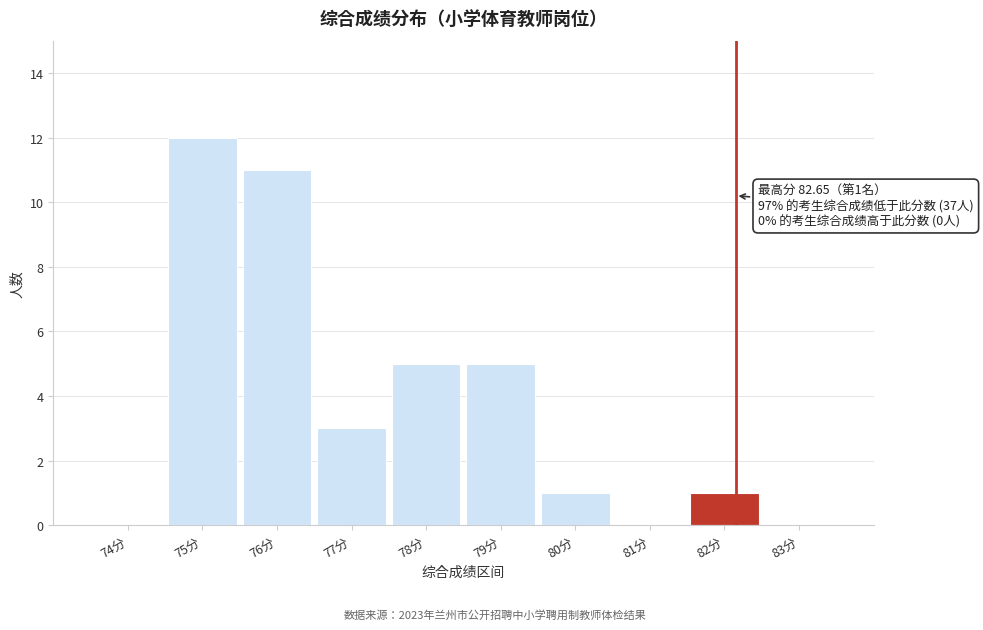

Reading left to right, what are all the values shown in this chart?

74分=0	75分=12	76分=11	77分=3	78分=5	79分=5	80分=1	81分=0	82分=1	83分=0